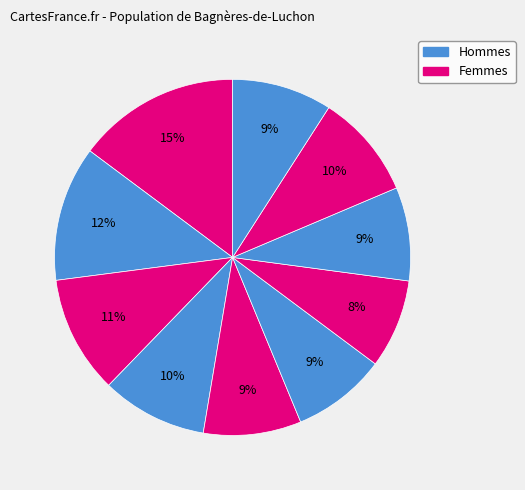

How many segments does this pie chart have?

10